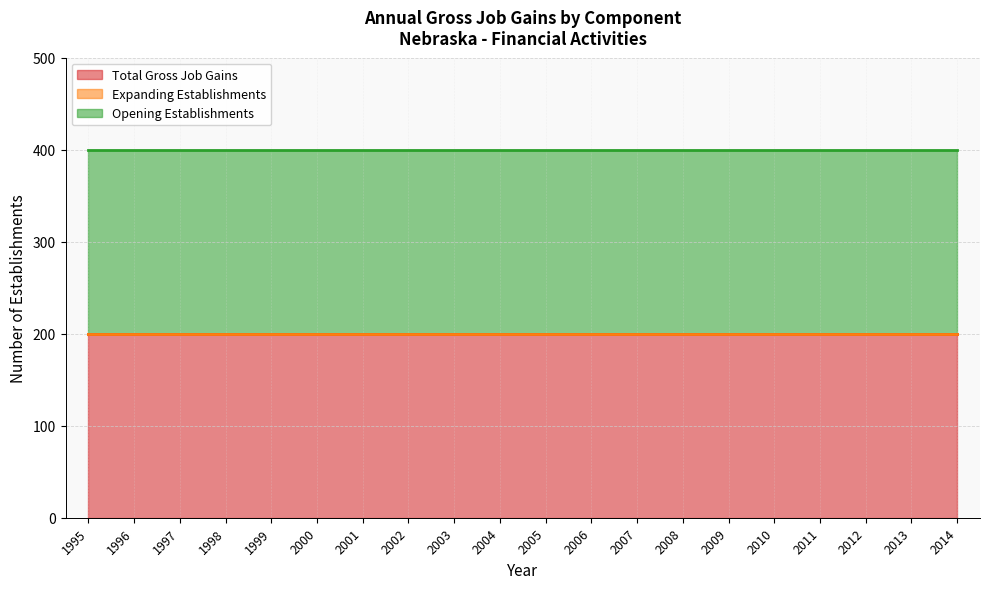

What is the sum of all Total Gross Job Gains values?

4000